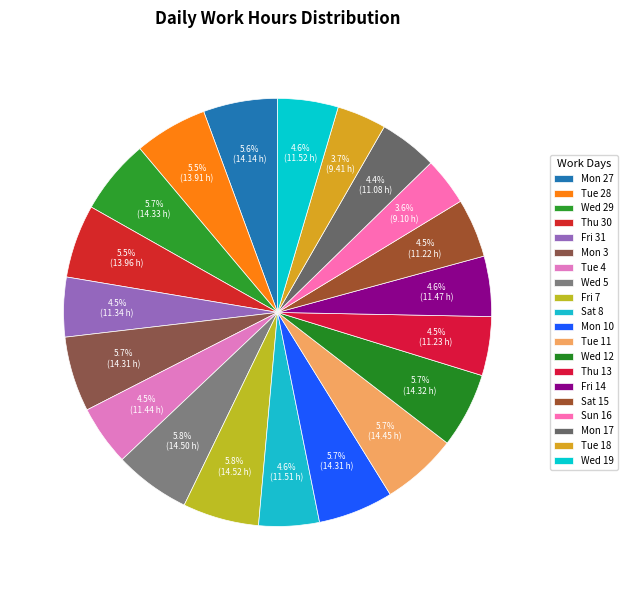

To the nearest percent, what is the difference between the largest and smallest slice percentages?

2%